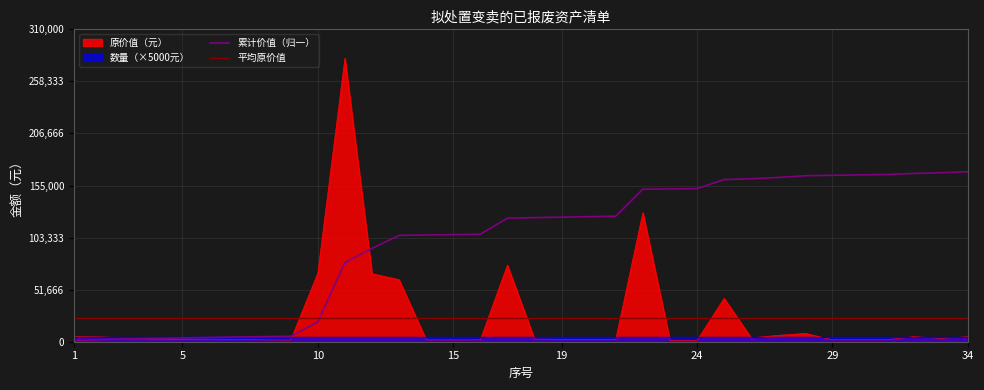

What is the difference between the values at 34 and 28?

3283.2